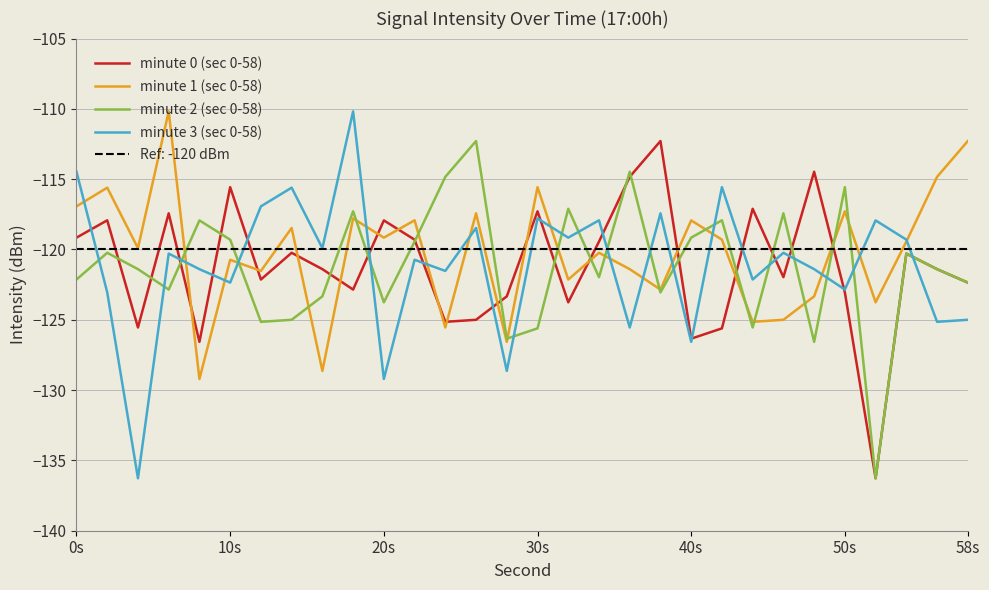

How many intersections are there between minute 3 (sec 0-58) and minute 2 (sec 0-58)?

17